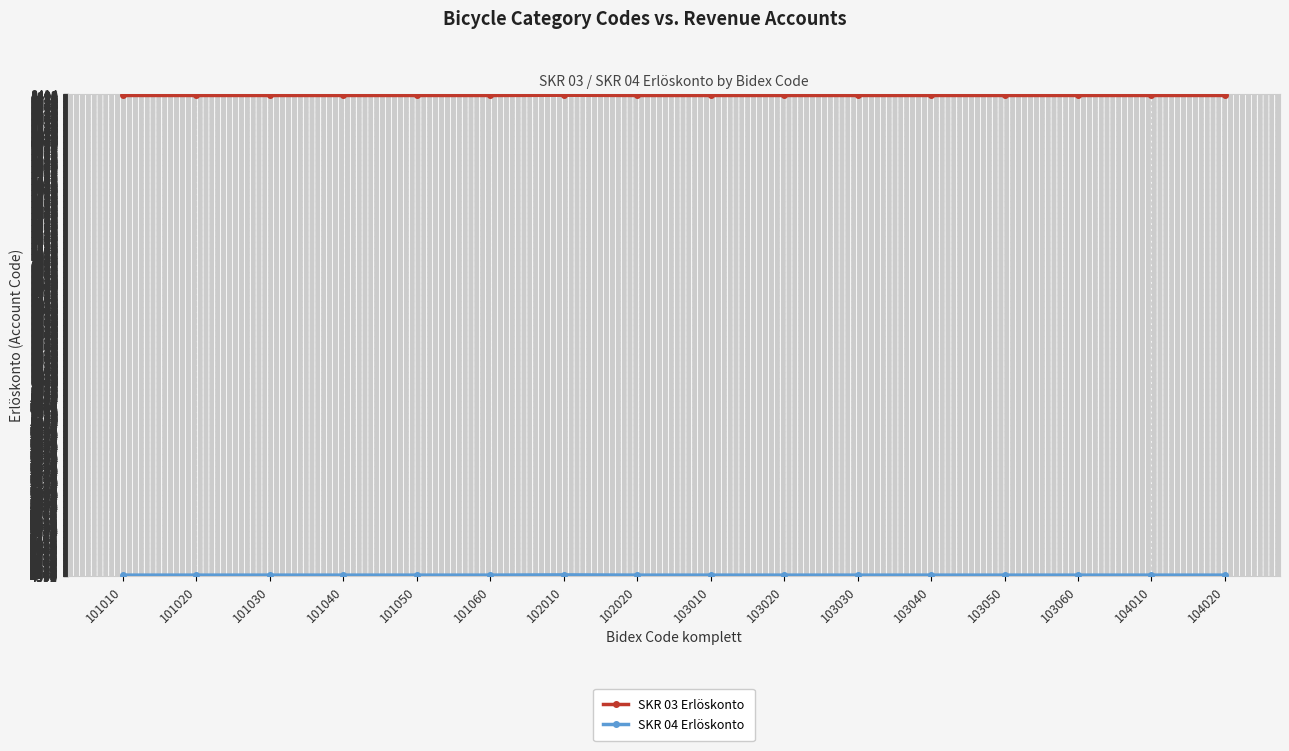

What is the sum of the SKR 03 Erlöskonto values at 101020 and 102020?

16800